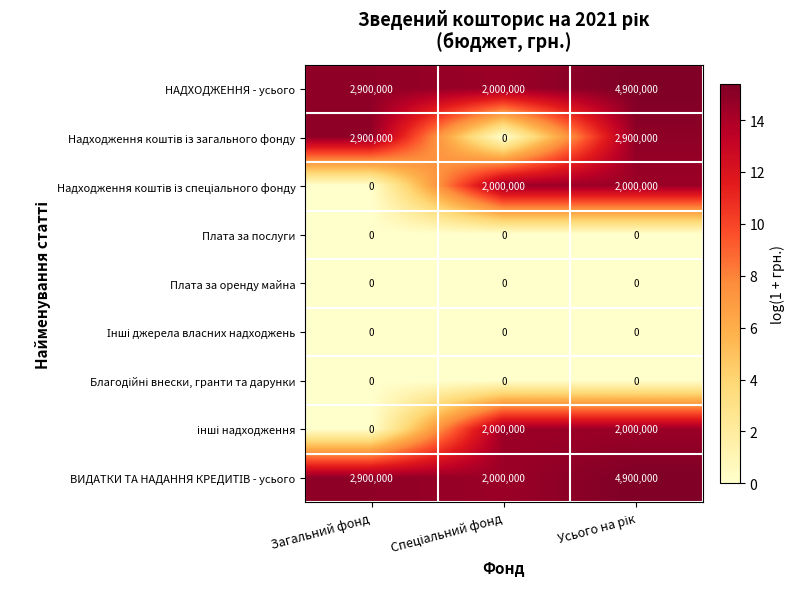

How many series are shown in this chart?

9